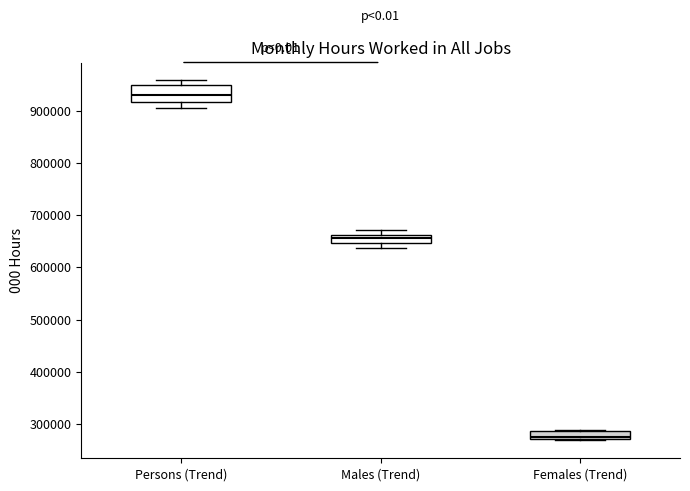

Where is the upper edge of the box for Females (Trend) on the y-axis? The values are not printed on the chart, so give them approximately, as read against the axis.

290000